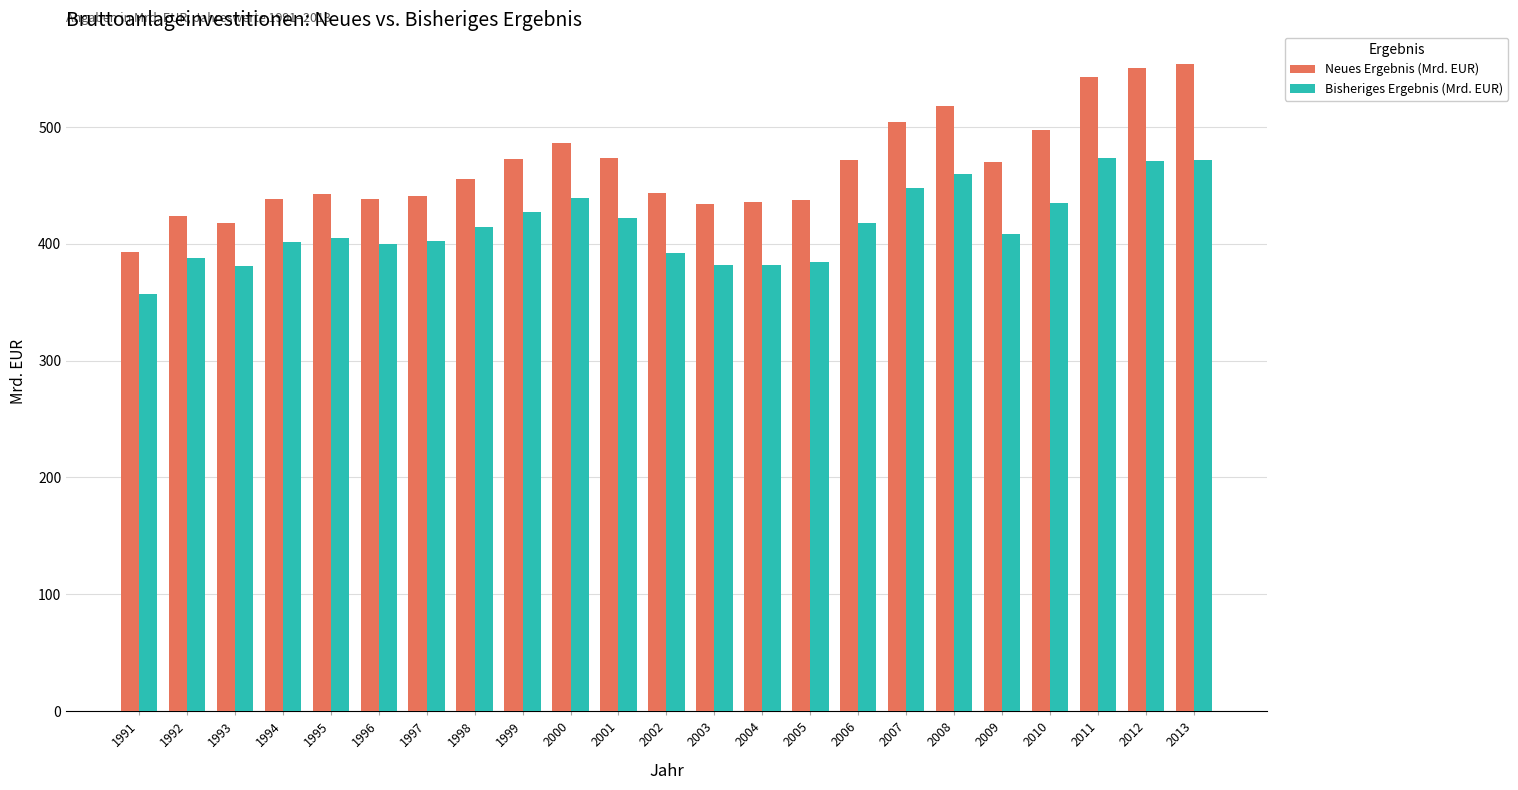

True or false: Neues Ergebnis (Mrd. EUR) has a value of 305.4 at 2006.

False